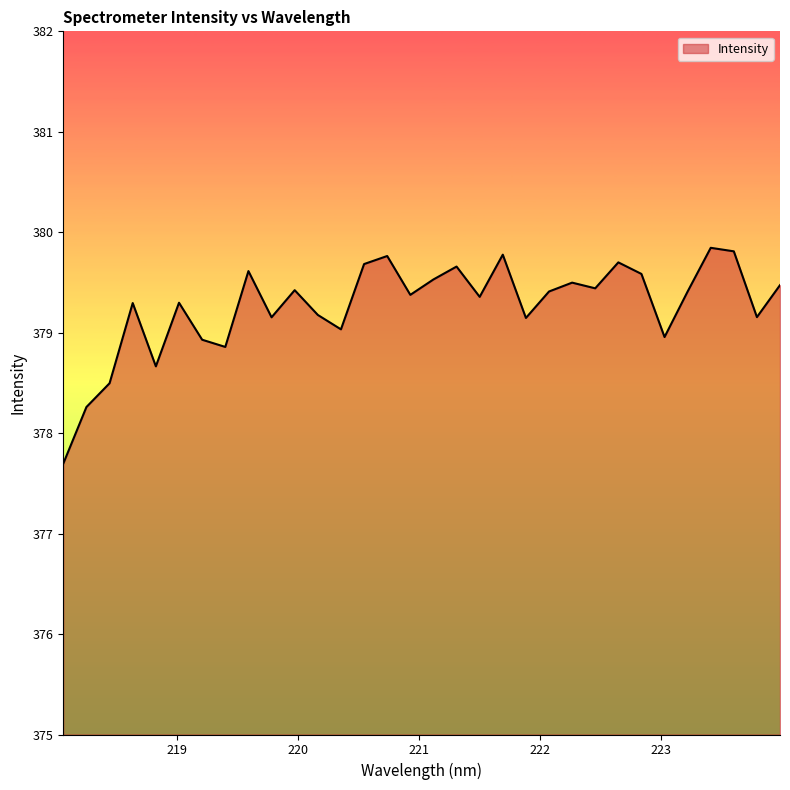

What is the minimum value shown in the chart?

377.7